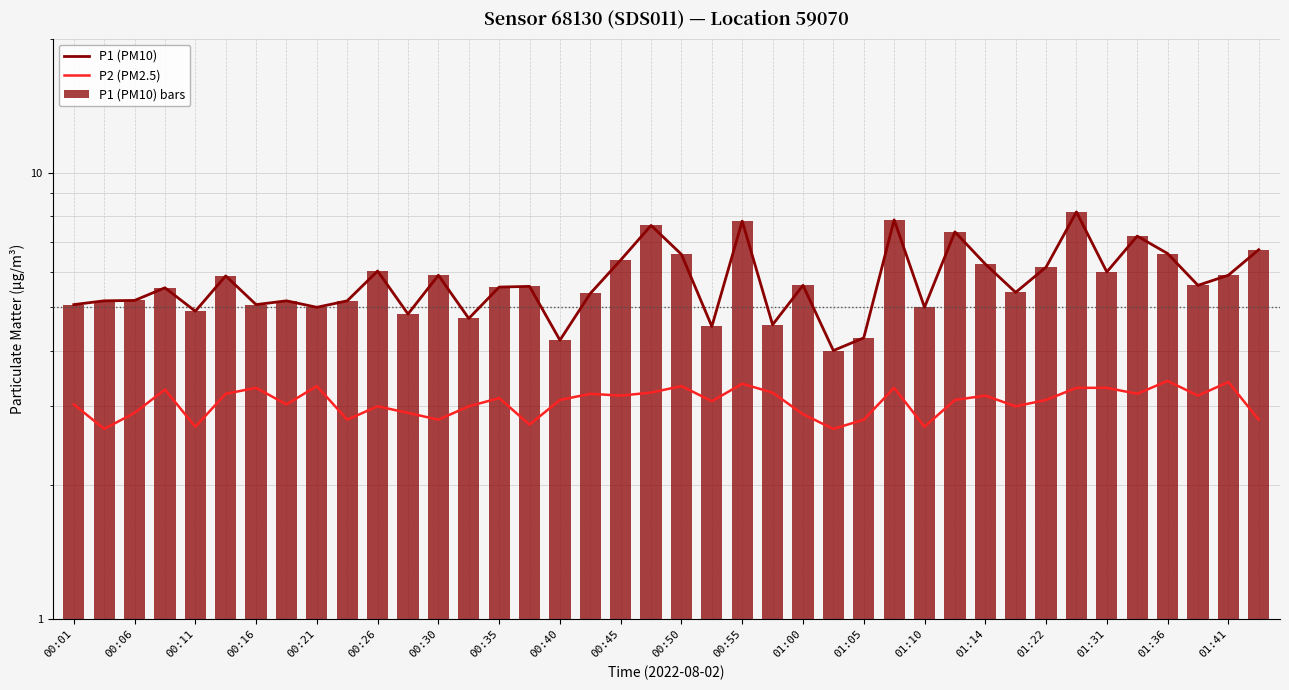

Does the chart contain any negative values?

No